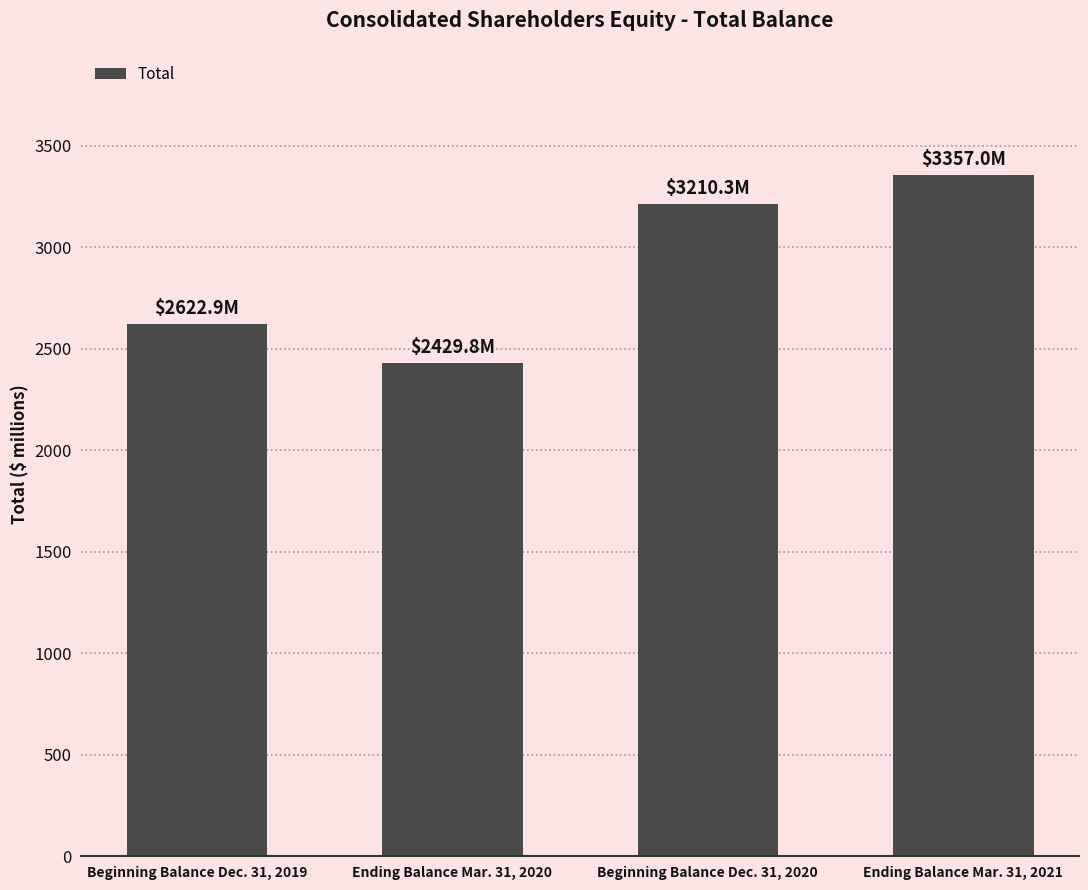

Reading right to left, list all the values displayed in this chart.

Ending Balance Mar. 31, 2021=3357.0	Beginning Balance Dec. 31, 2020=3210.3	Ending Balance Mar. 31, 2020=2429.8	Beginning Balance Dec. 31, 2019=2622.9